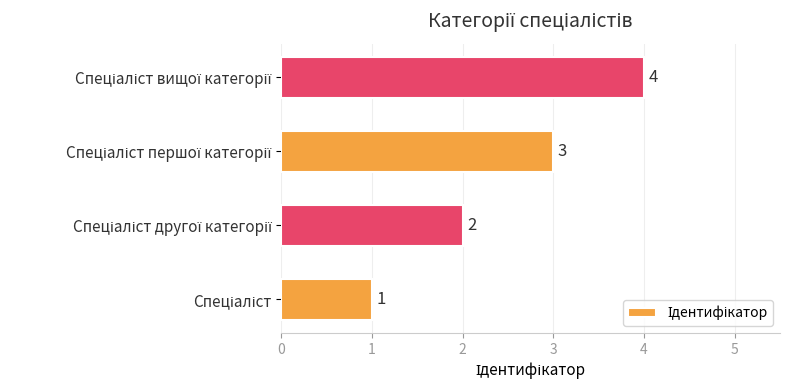

How many values are between 2 and 4?

3